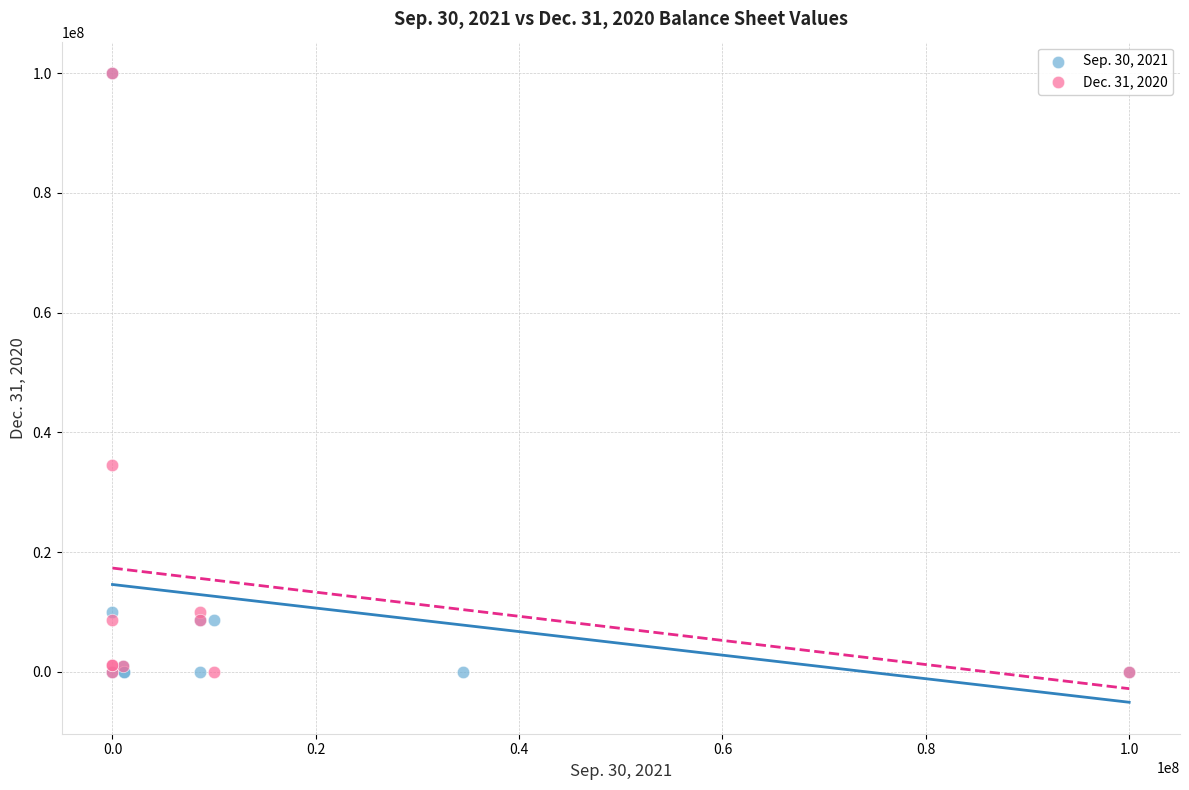

What are all the series names shown in the legend?

Sep. 30, 2021, Dec. 31, 2020